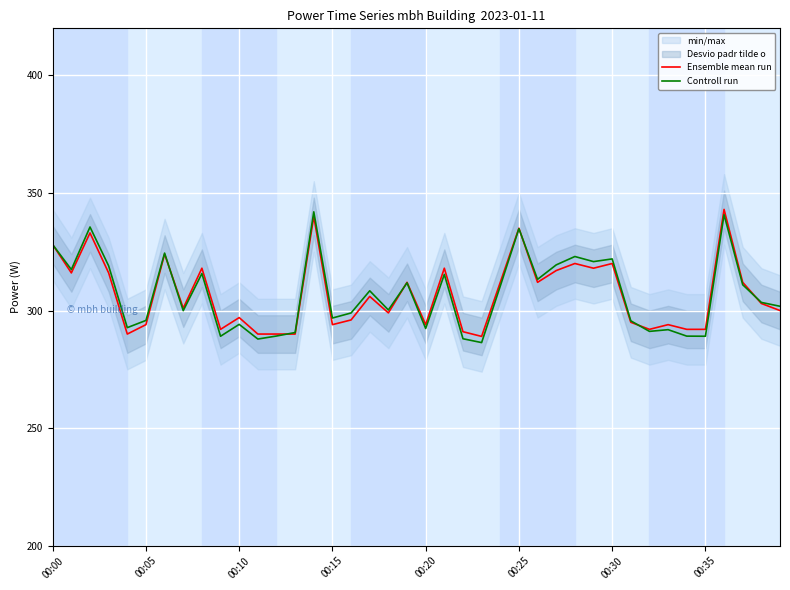

Which category has the highest value in the Ensemble mean run series?

36